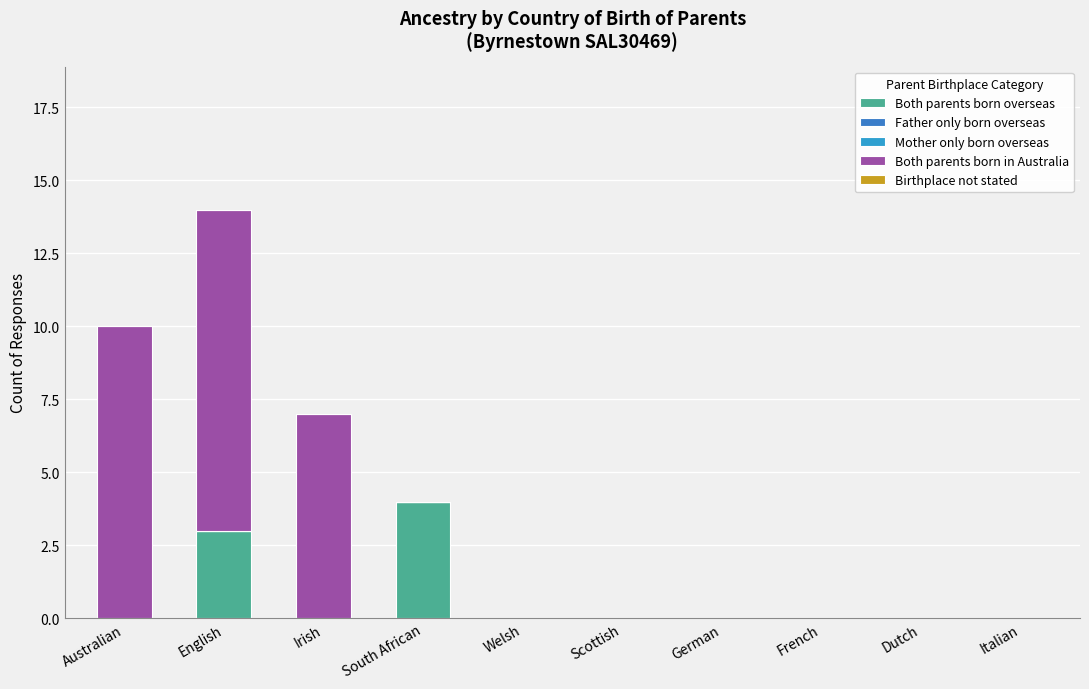

Is it true that Both parents born overseas equals 3 at German?

False